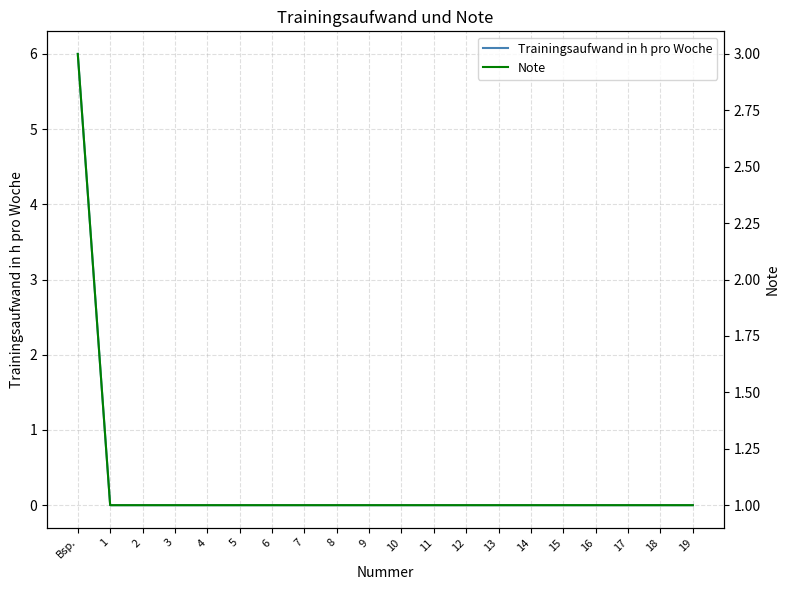

True or false: Note and Trainingsaufwand in h pro Woche intersect in this chart.

True